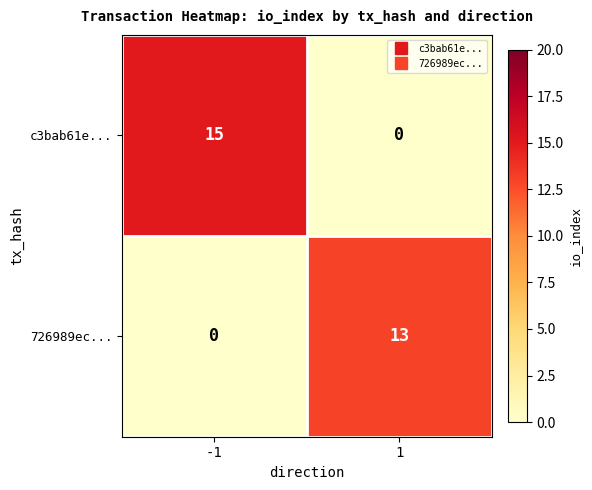

True or false: 726989ec... has a value of 21 at 1.

False